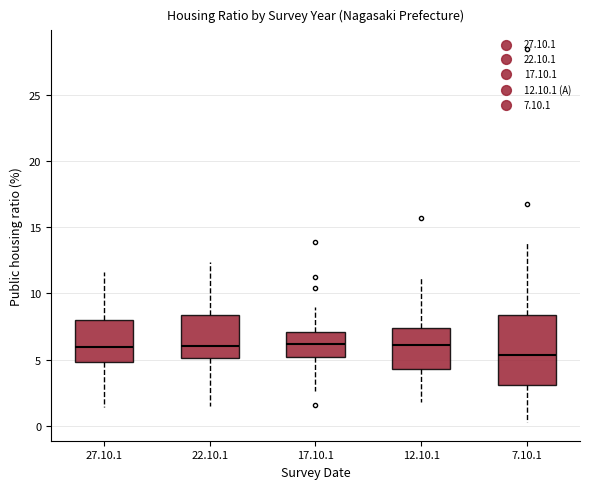

Which box is the tallest, from its lower edge to its upper edge?

7.10.1